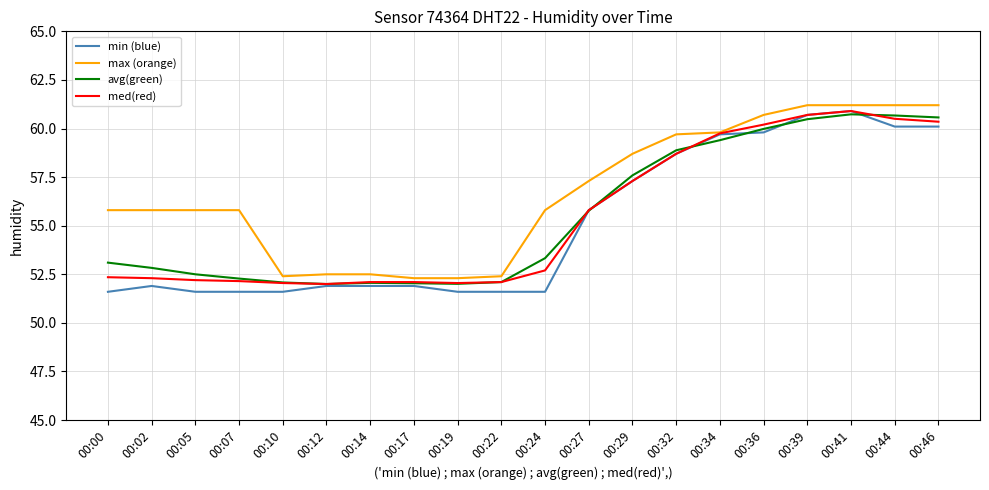

Which series has the largest total across all categories?

max (orange)